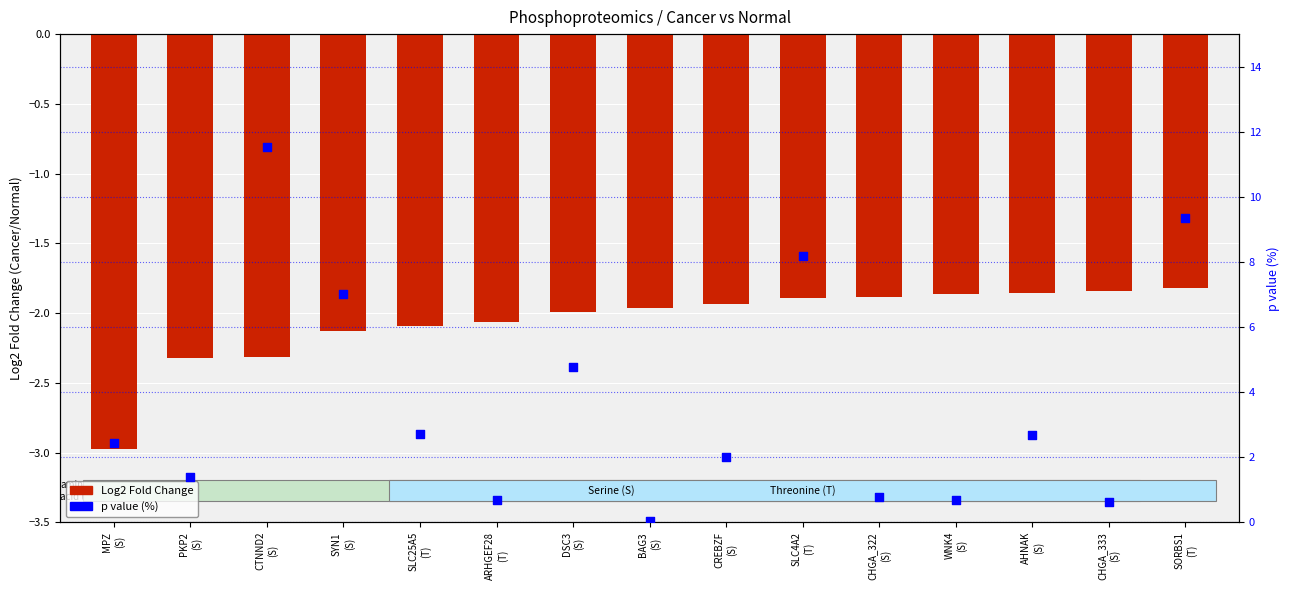

Which series has the largest total across all categories?

p value (%)